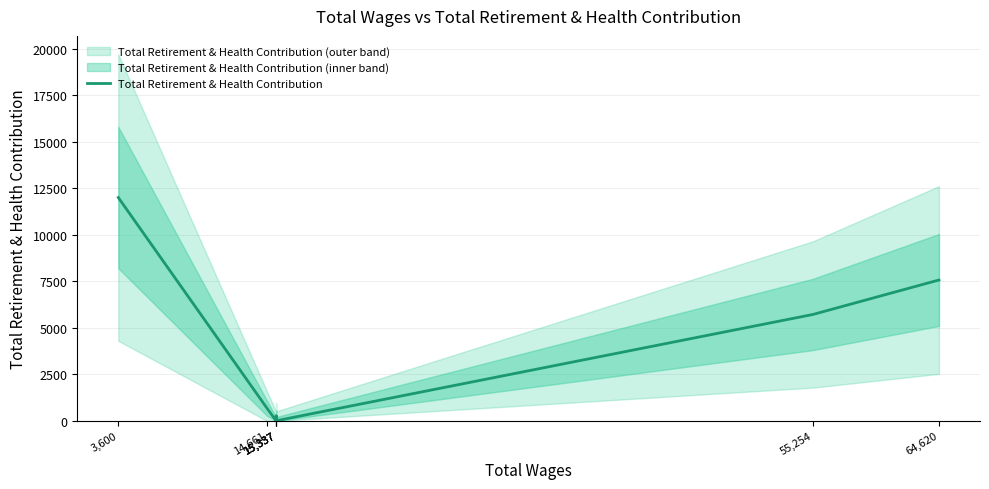

True or false: the data shows 676 at 14,661.

True